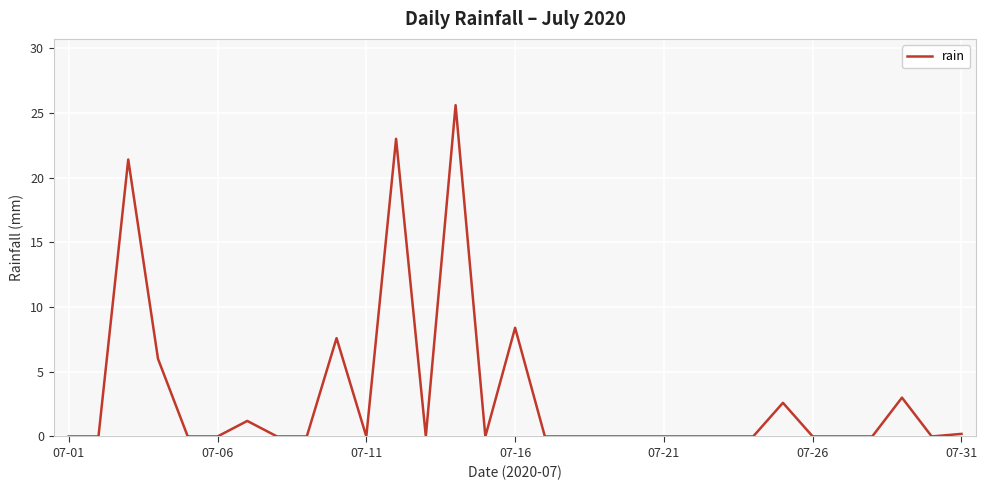

What is the maximum value shown in the chart?

25.6